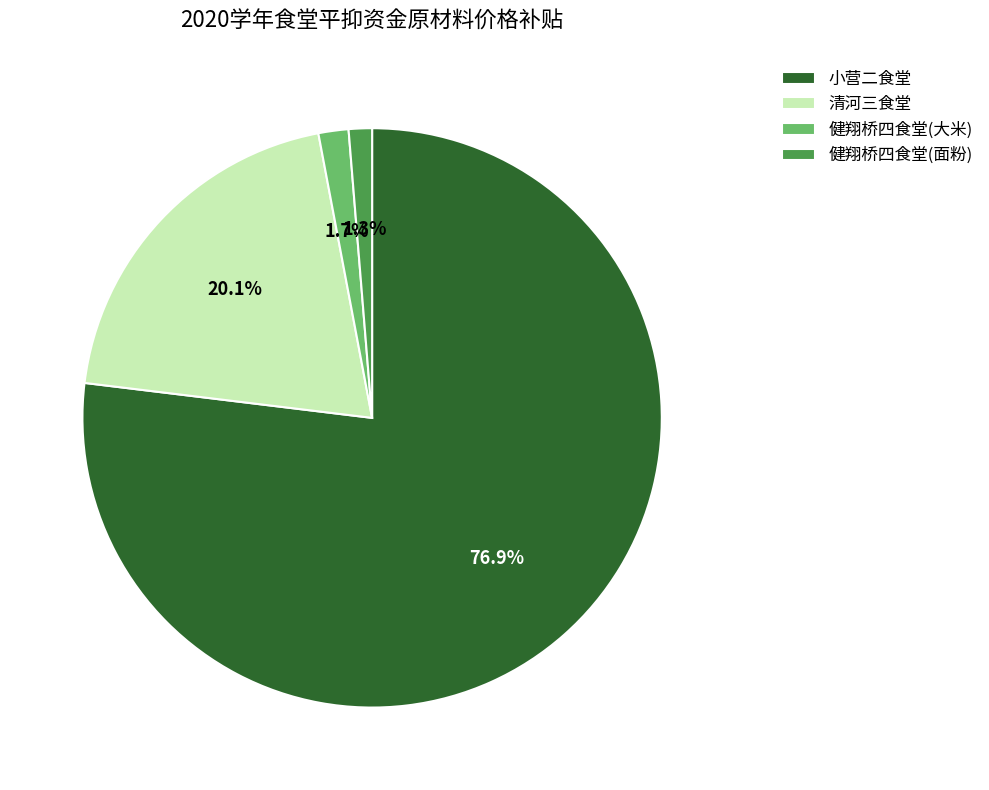

To the nearest percent, what is the combined percentage of 小营二食堂 and 清河三食堂?

97%